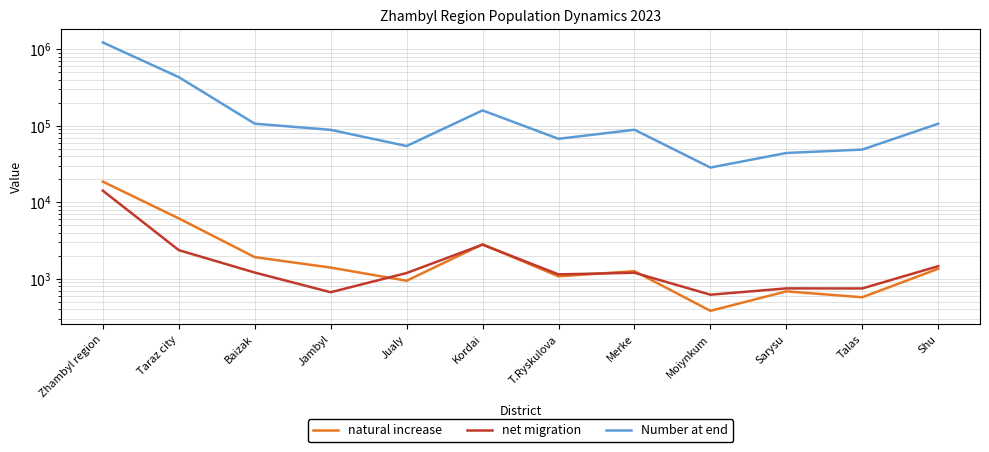

How many series are shown in this chart?

3